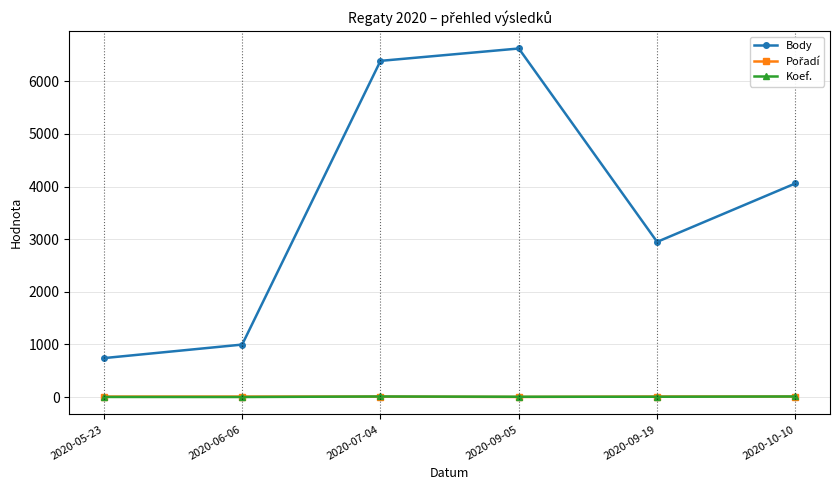

Which series has the widest spread of values?

Body